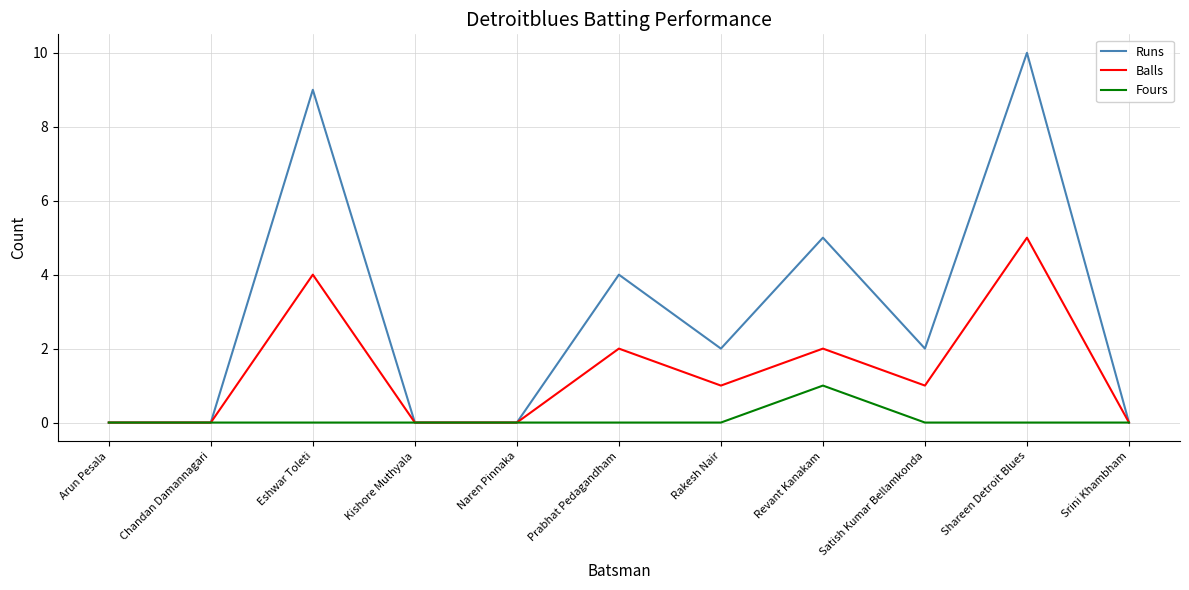

Rank the series by their average value, from lowest to highest.

Fours, Balls, Runs